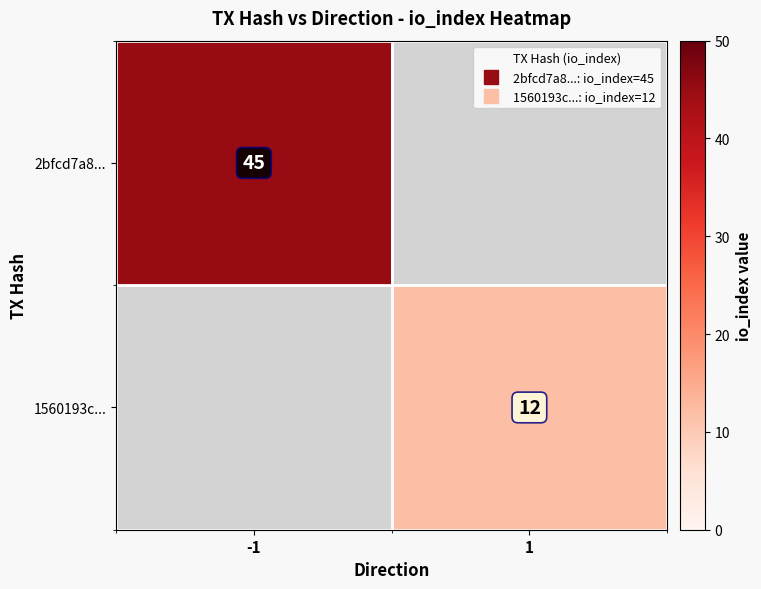

Which category has the highest value in the 2bfcd7a8... series?

-1